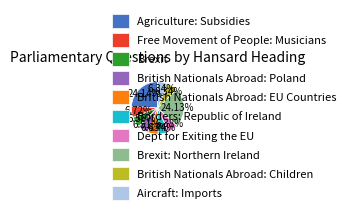

How many segments does this pie chart have?

10